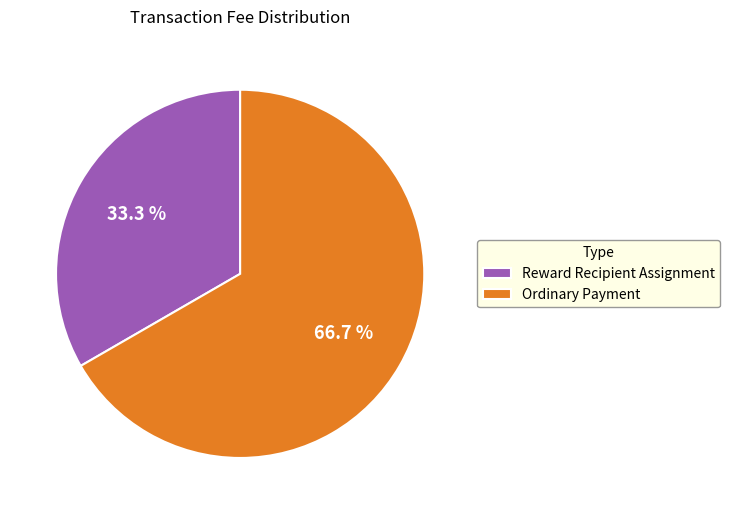

How much of the chart is everything except Ordinary Payment?

33.3%